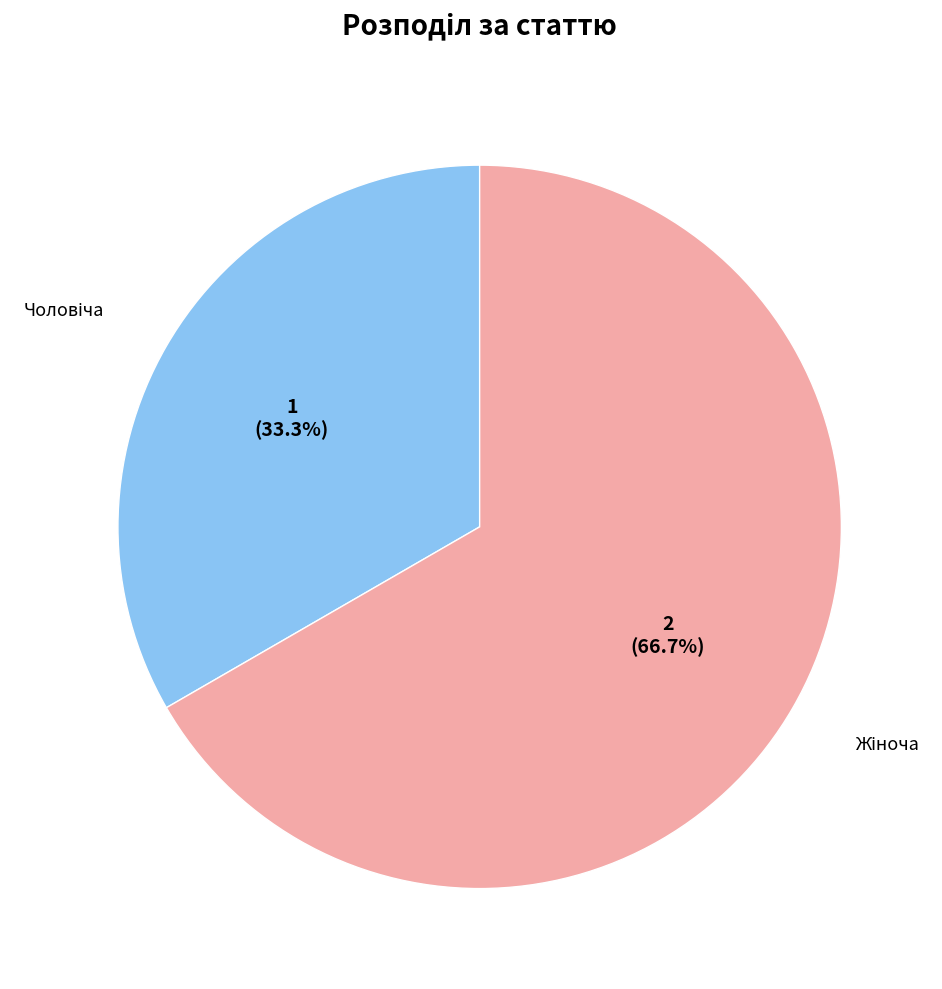

Is there any slice that represents more than half of the pie?

Yes